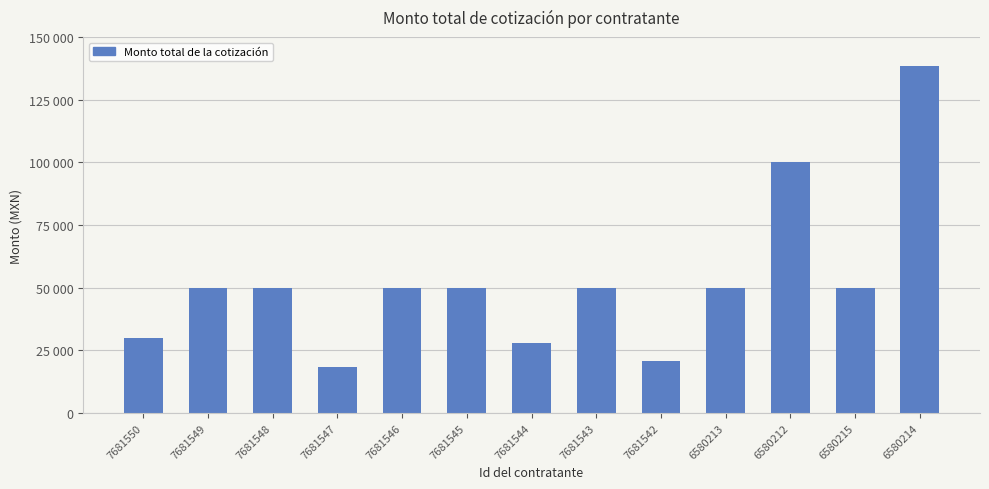

What is the change in value from 6580212 to 6580214?

+38282.1